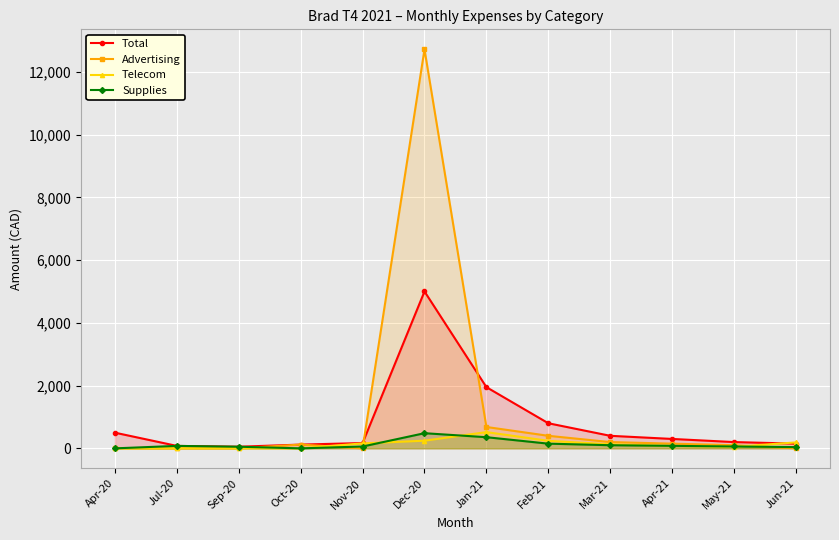

What is the difference between the highest and lowest values at Jun-21?

189.4